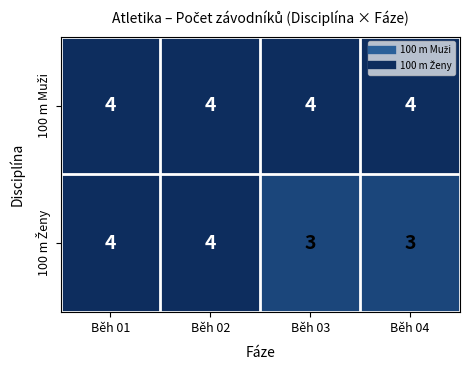

At how many categories does at least one series exceed 3?

4